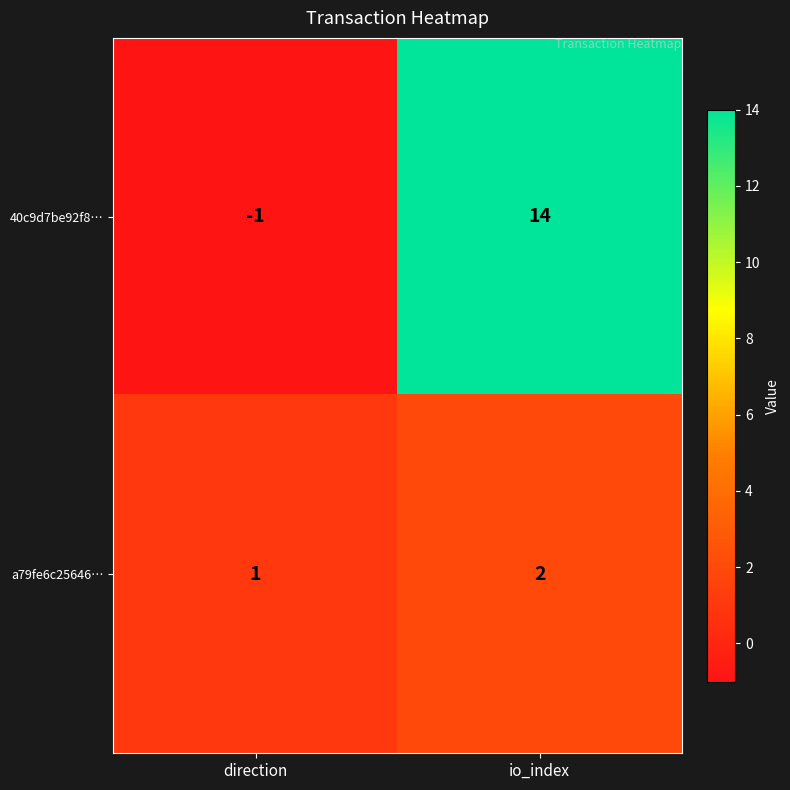

What is the difference between the 40c9d7be92f8… values at io_index and direction?

15